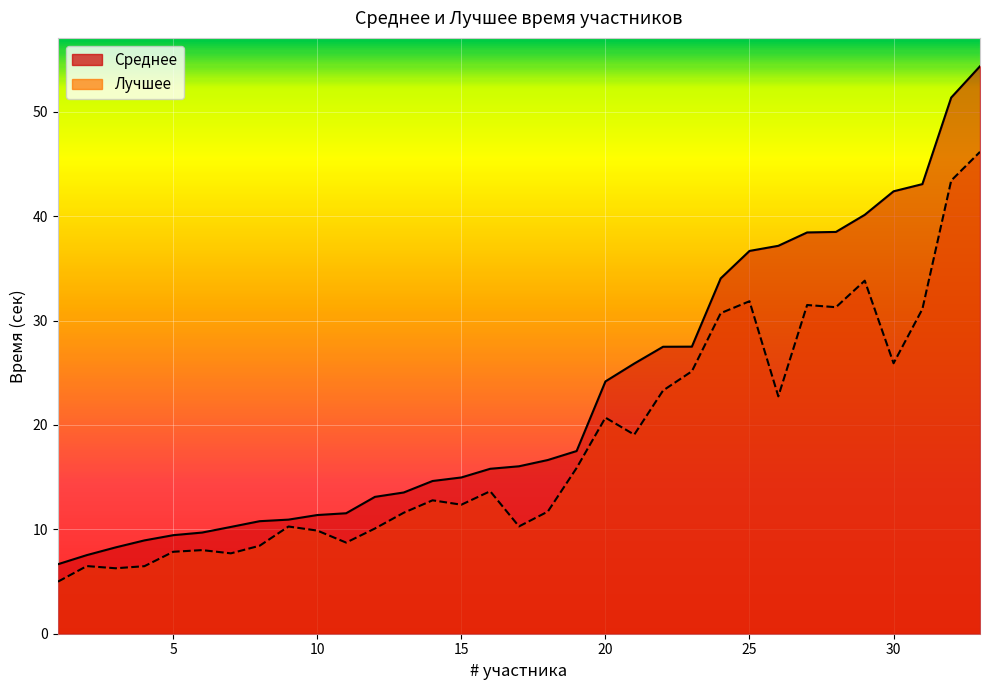

What is the sum of the Лучшее values at 33 and 7?

53.9